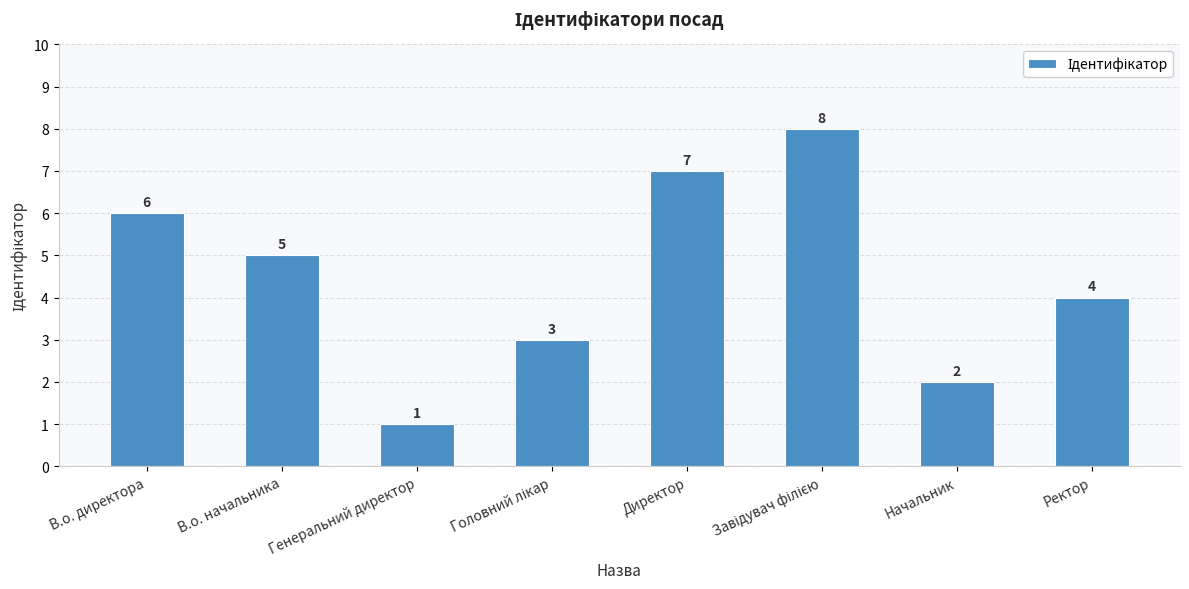

What is the label of the 3rd bar from the left?

Генеральний директор